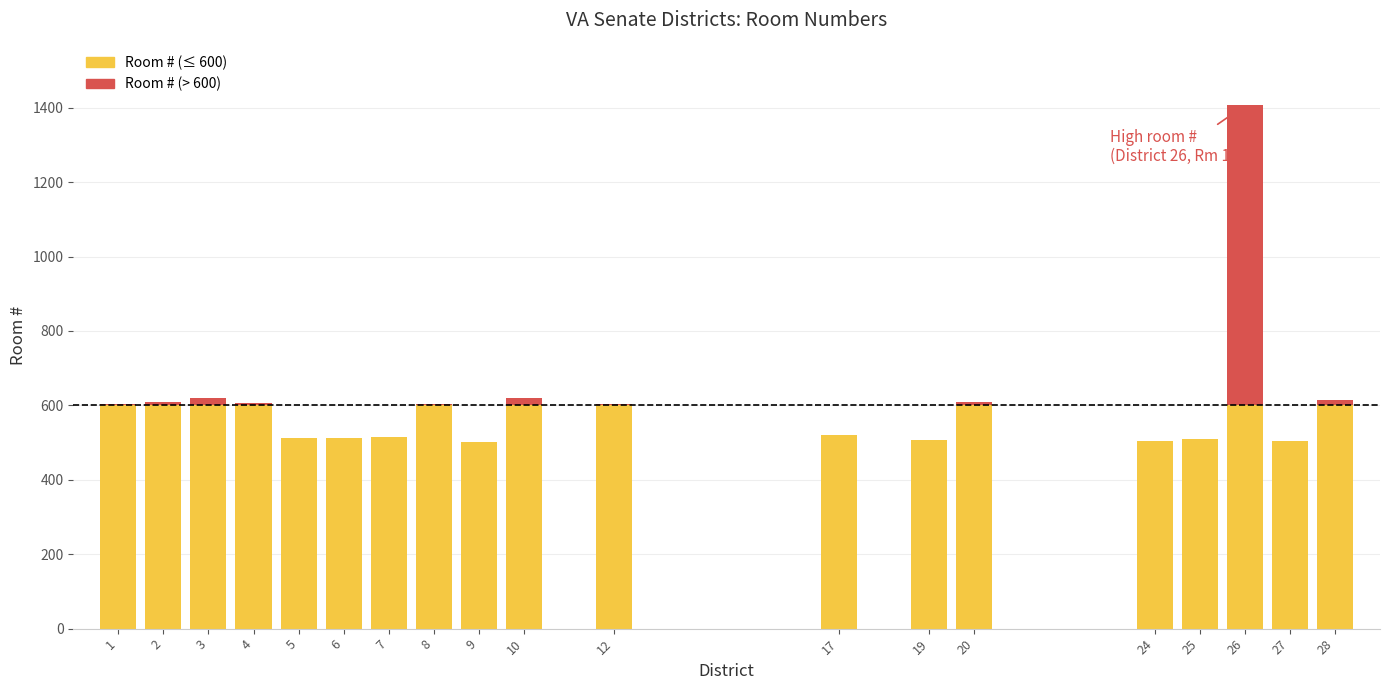

Reading left to right, what are all the values shown in this chart?

1=603	2=609	3=619	4=606	5=512	6=513	7=514	8=605	9=502	10=620	12=604	17=521	19=508	20=608	24=503	25=510	26=1406	27=505	28=614